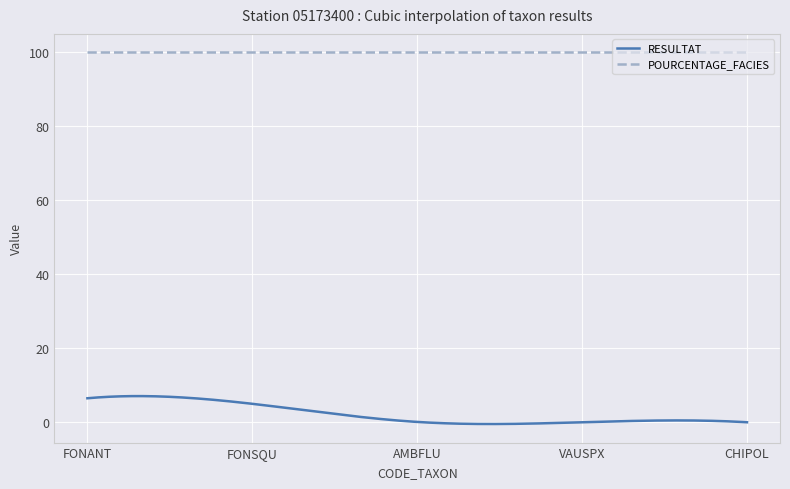

Rank the series by their maximum value, from highest to lowest.

POURCENTAGE_FACIES, RESULTAT